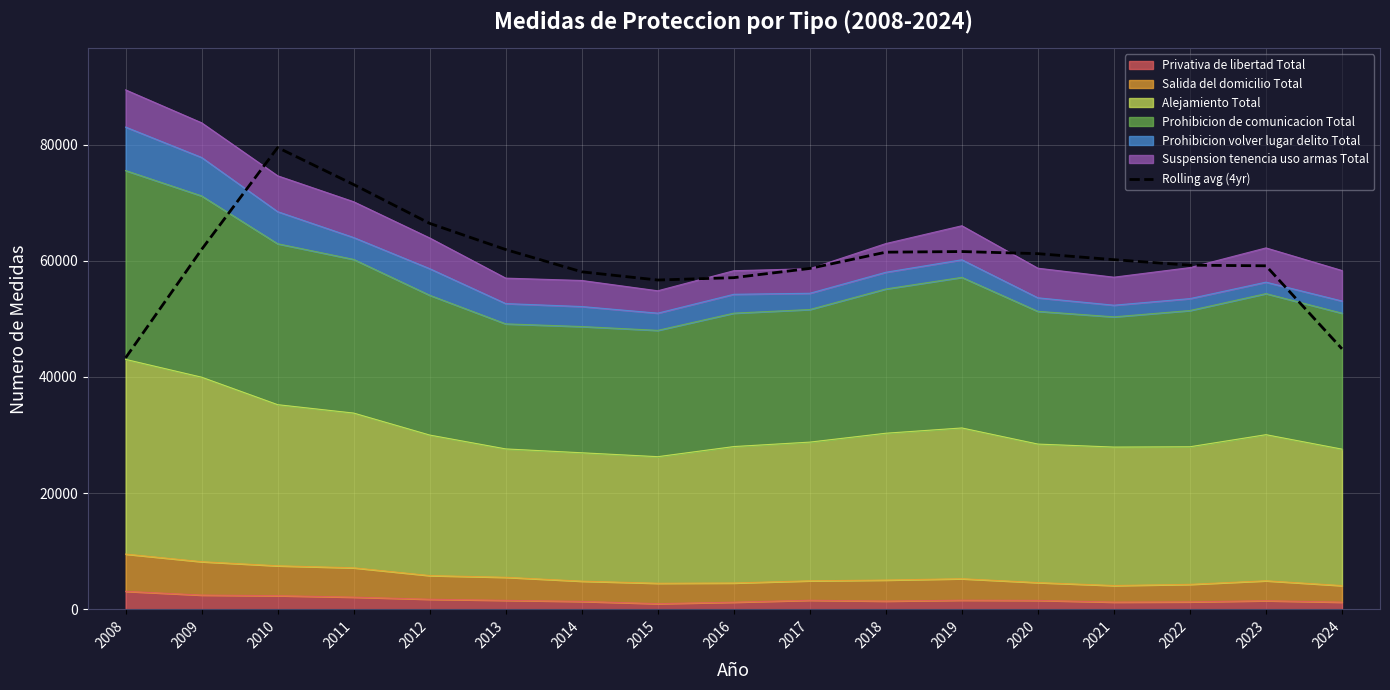

What is the difference between the maximum and minimum values?

36200.0